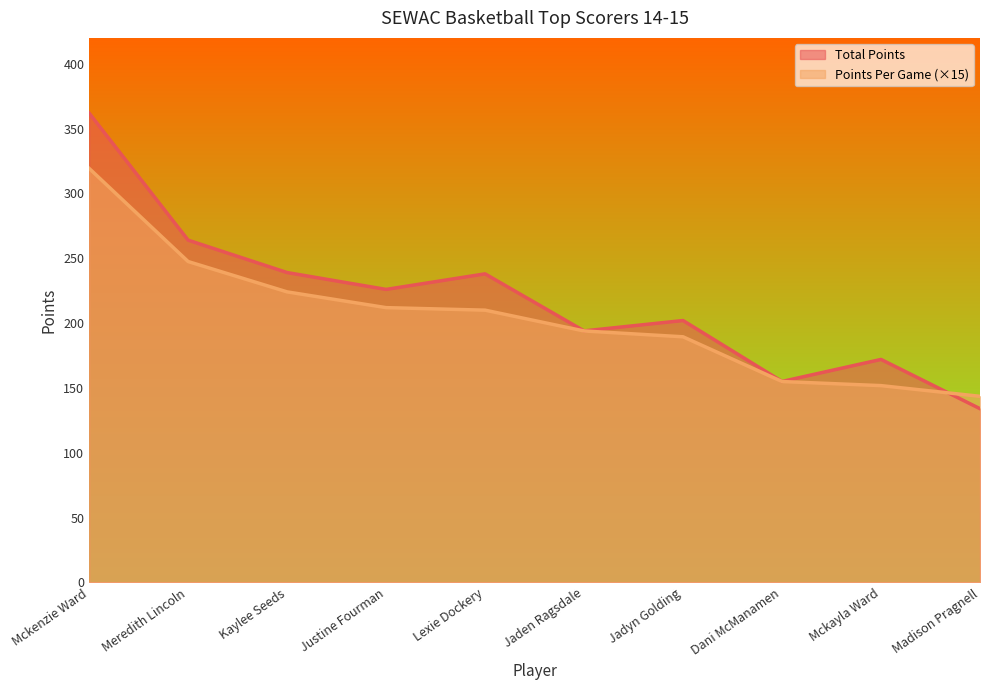

What is the total value across all series at Justine Fourman?

438.0